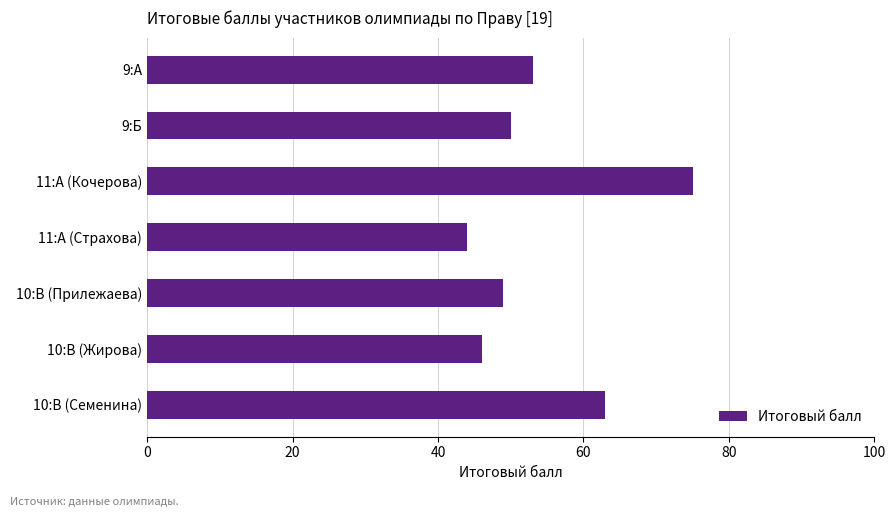

List the labels in order of value, largest first.

11:А (Кочерова), 10:В (Семенина), 9:А, 9:Б, 10:В (Прилежаева), 10:В (Жирова), 11:А (Страхова)